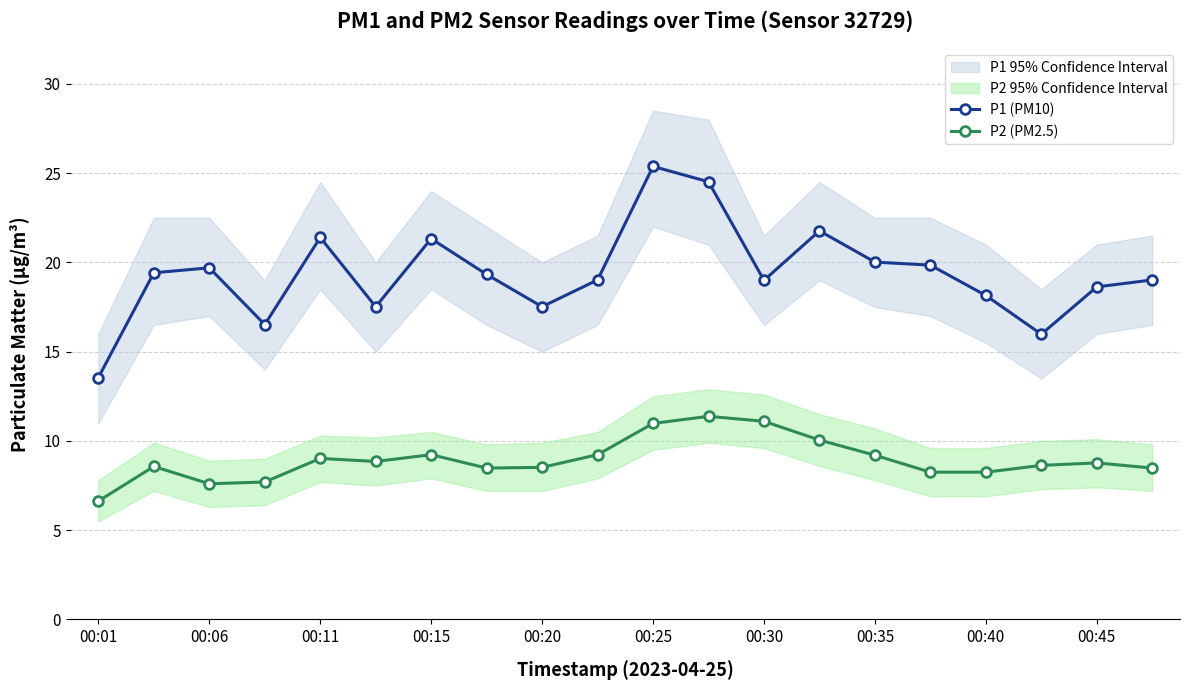

What is the value of the P1 (PM10) point at the 3rd from the left?

19.7